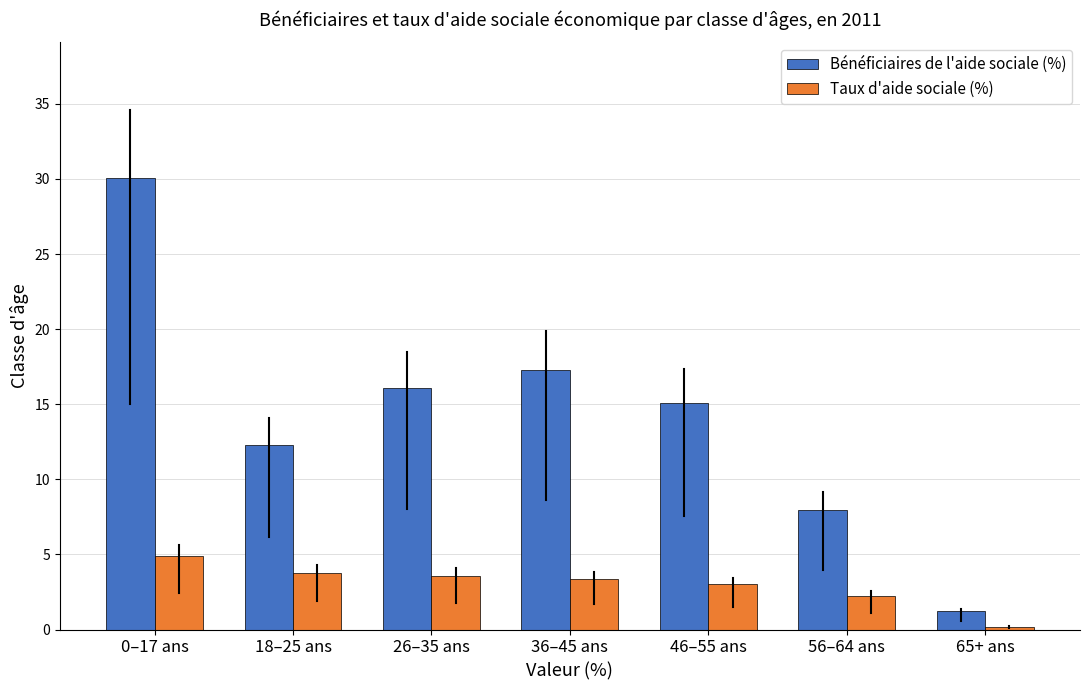

At which label is Bénéficiaires de l'aide sociale (%) closest to 15?

46–55 ans